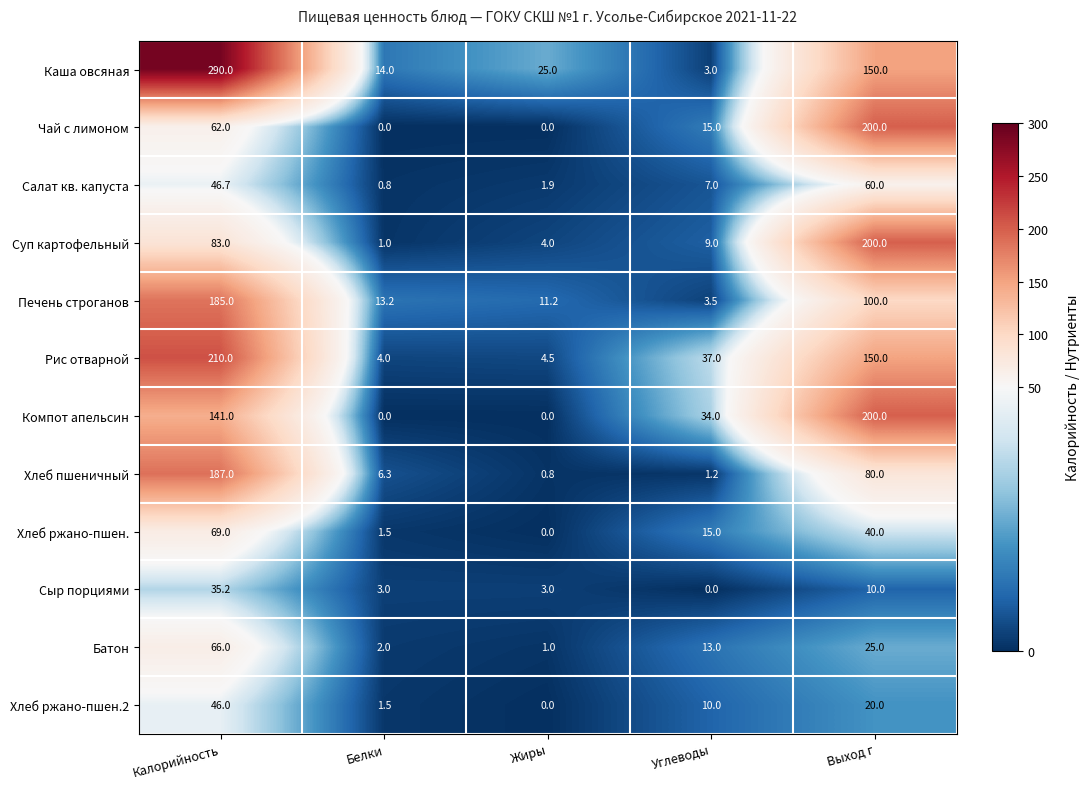

What is the sum of all Чай с лимоном values?

277.0